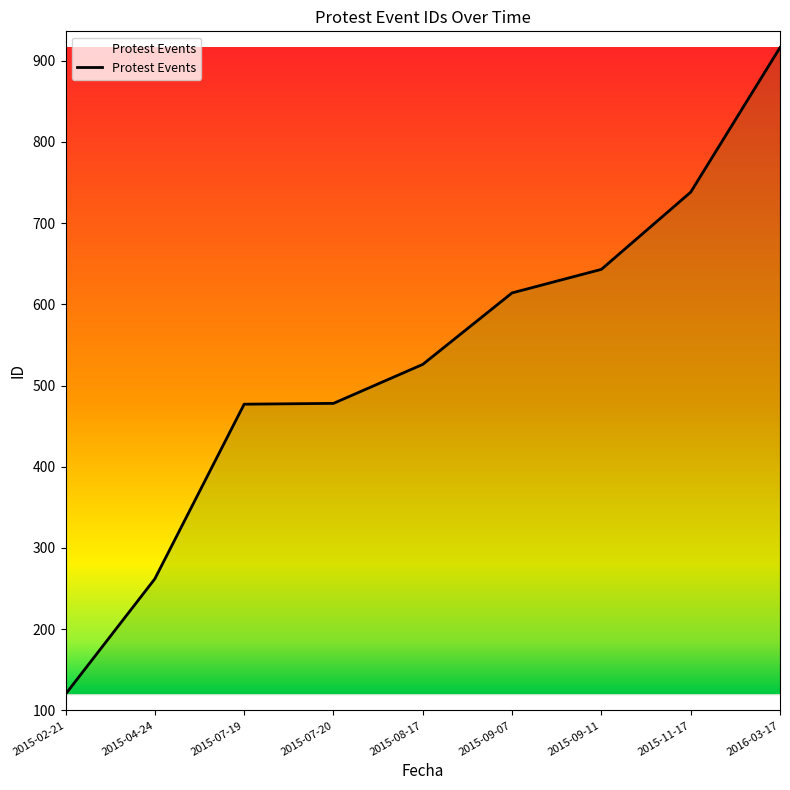

True or false: there are more than 2 points higher than both neighbors.

False